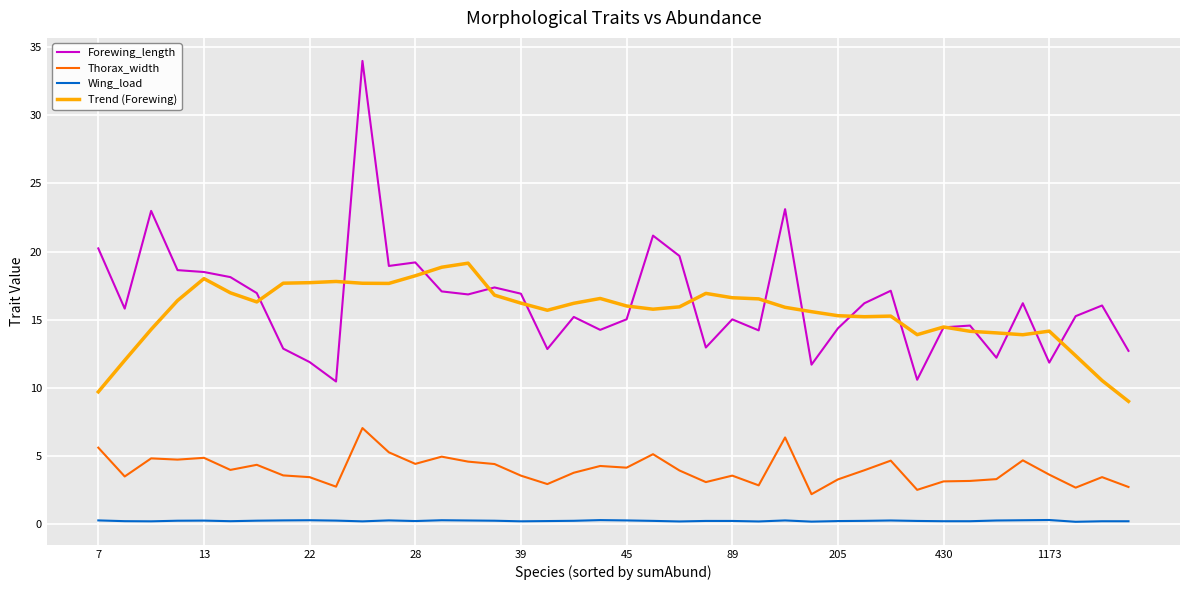

True or false: Thorax_width and Trend (Forewing) intersect in this chart.

False